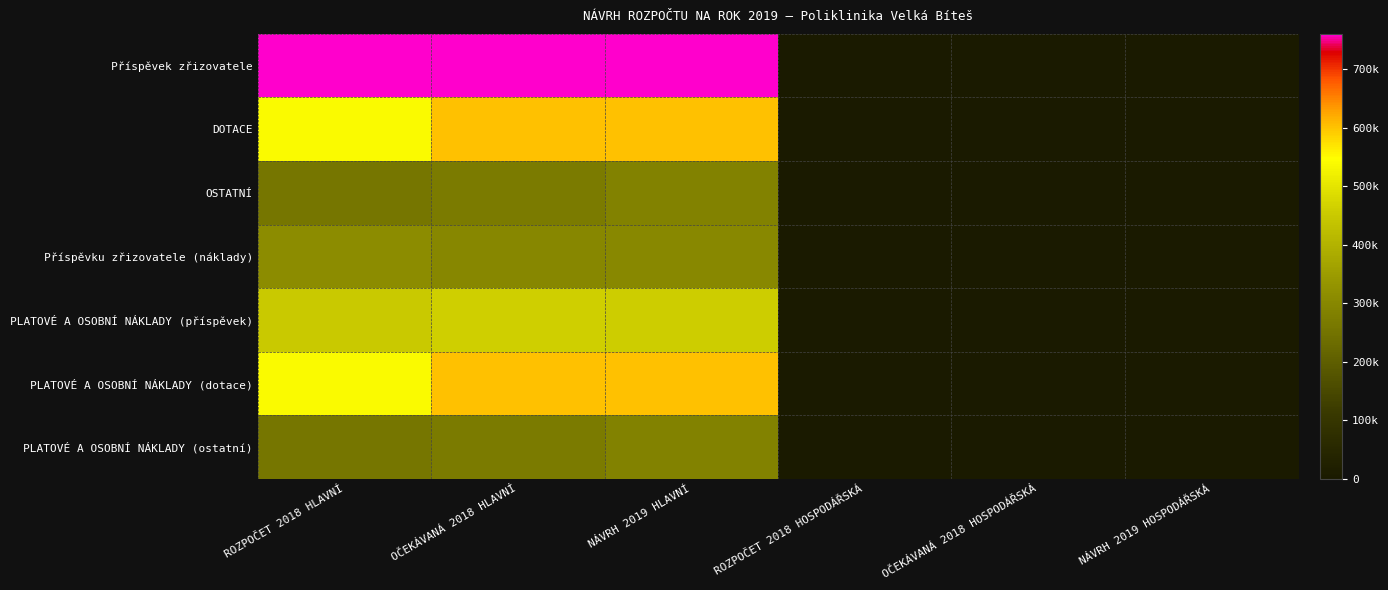

Reading right to left, transcribe all the data shown in this chart.

Příspěvek zřizovatele: NÁVRH 2019 HOSPODÁŘSKÁ=0	OČEKÁVANÁ 2018 HOSPODÁŘSKÁ=0	ROZPOČET 2018 HOSPODÁŘSKÁ=0	NÁVRH 2019 HLAVNÍ=760000	OČEKÁVANÁ 2018 HLAVNÍ=760000	ROZPOČET 2018 HLAVNÍ=760000
DOTACE: NÁVRH 2019 HOSPODÁŘSKÁ=0	OČEKÁVANÁ 2018 HOSPODÁŘSKÁ=0	ROZPOČET 2018 HOSPODÁŘSKÁ=0	NÁVRH 2019 HLAVNÍ=600000	OČEKÁVANÁ 2018 HLAVNÍ=600000	ROZPOČET 2018 HLAVNÍ=540000
OSTATNÍ: NÁVRH 2019 HOSPODÁŘSKÁ=0	OČEKÁVANÁ 2018 HOSPODÁŘSKÁ=0	ROZPOČET 2018 HOSPODÁŘSKÁ=0	NÁVRH 2019 HLAVNÍ=285000	OČEKÁVANÁ 2018 HLAVNÍ=269000	ROZPOČET 2018 HLAVNÍ=256000
Příspěvku zřizovatele (náklady): NÁVRH 2019 HOSPODÁŘSKÁ=0	OČEKÁVANÁ 2018 HOSPODÁŘSKÁ=0	ROZPOČET 2018 HOSPODÁŘSKÁ=0	NÁVRH 2019 HLAVNÍ=301000	OČEKÁVANÁ 2018 HLAVNÍ=297000	ROZPOČET 2018 HLAVNÍ=310000
PLATOVÉ A OSOBNÍ NÁKLADY (příspěvek): NÁVRH 2019 HOSPODÁŘSKÁ=0	OČEKÁVANÁ 2018 HOSPODÁŘSKÁ=0	ROZPOČET 2018 HOSPODÁŘSKÁ=0	NÁVRH 2019 HLAVNÍ=459000	OČEKÁVANÁ 2018 HLAVNÍ=463000	ROZPOČET 2018 HLAVNÍ=450000
PLATOVÉ A OSOBNÍ NÁKLADY (dotace): NÁVRH 2019 HOSPODÁŘSKÁ=0	OČEKÁVANÁ 2018 HOSPODÁŘSKÁ=0	ROZPOČET 2018 HOSPODÁŘSKÁ=0	NÁVRH 2019 HLAVNÍ=600000	OČEKÁVANÁ 2018 HLAVNÍ=600000	ROZPOČET 2018 HLAVNÍ=540000
PLATOVÉ A OSOBNÍ NÁKLADY (ostatní): NÁVRH 2019 HOSPODÁŘSKÁ=0	OČEKÁVANÁ 2018 HOSPODÁŘSKÁ=0	ROZPOČET 2018 HOSPODÁŘSKÁ=0	NÁVRH 2019 HLAVNÍ=285000	OČEKÁVANÁ 2018 HLAVNÍ=269000	ROZPOČET 2018 HLAVNÍ=256000